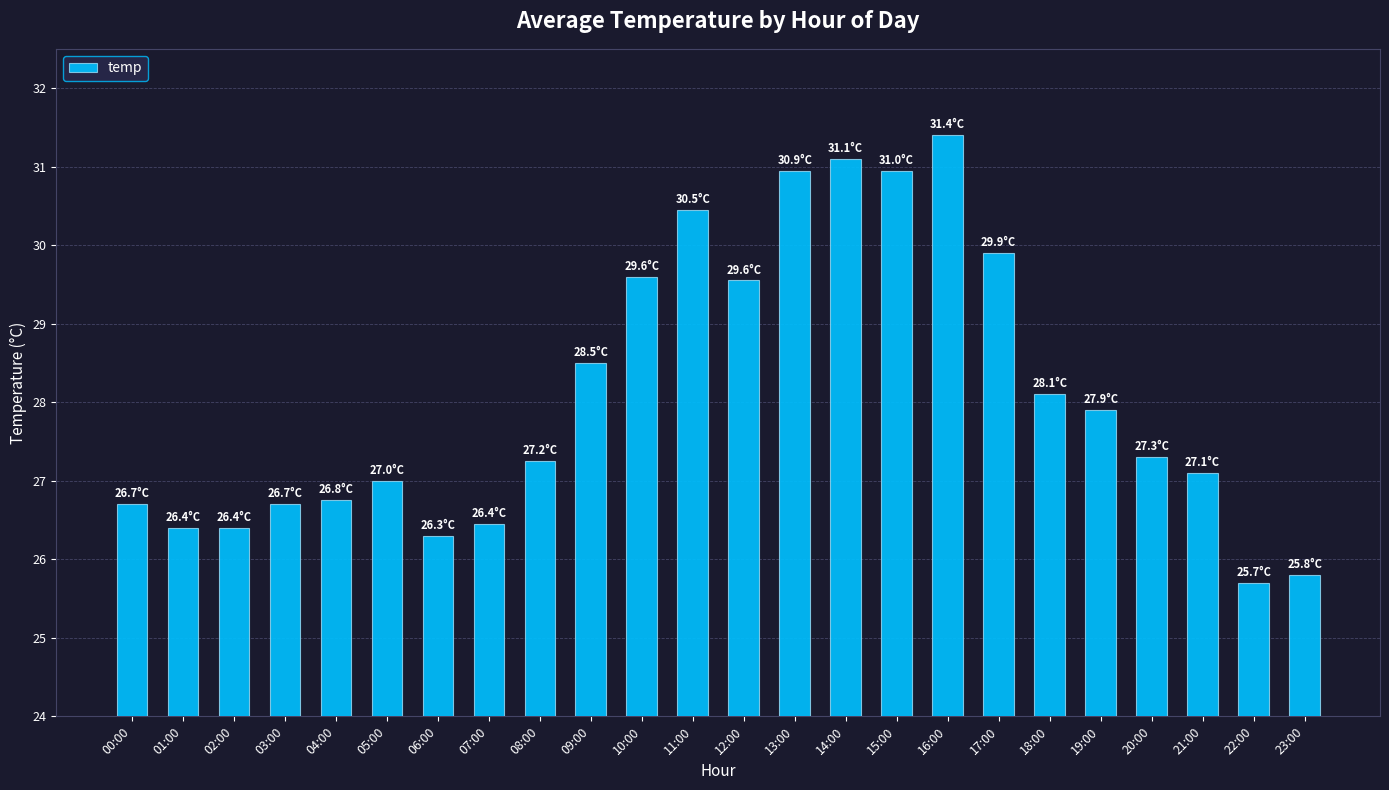

At which category does the chart reach its minimum across all series?

22:00